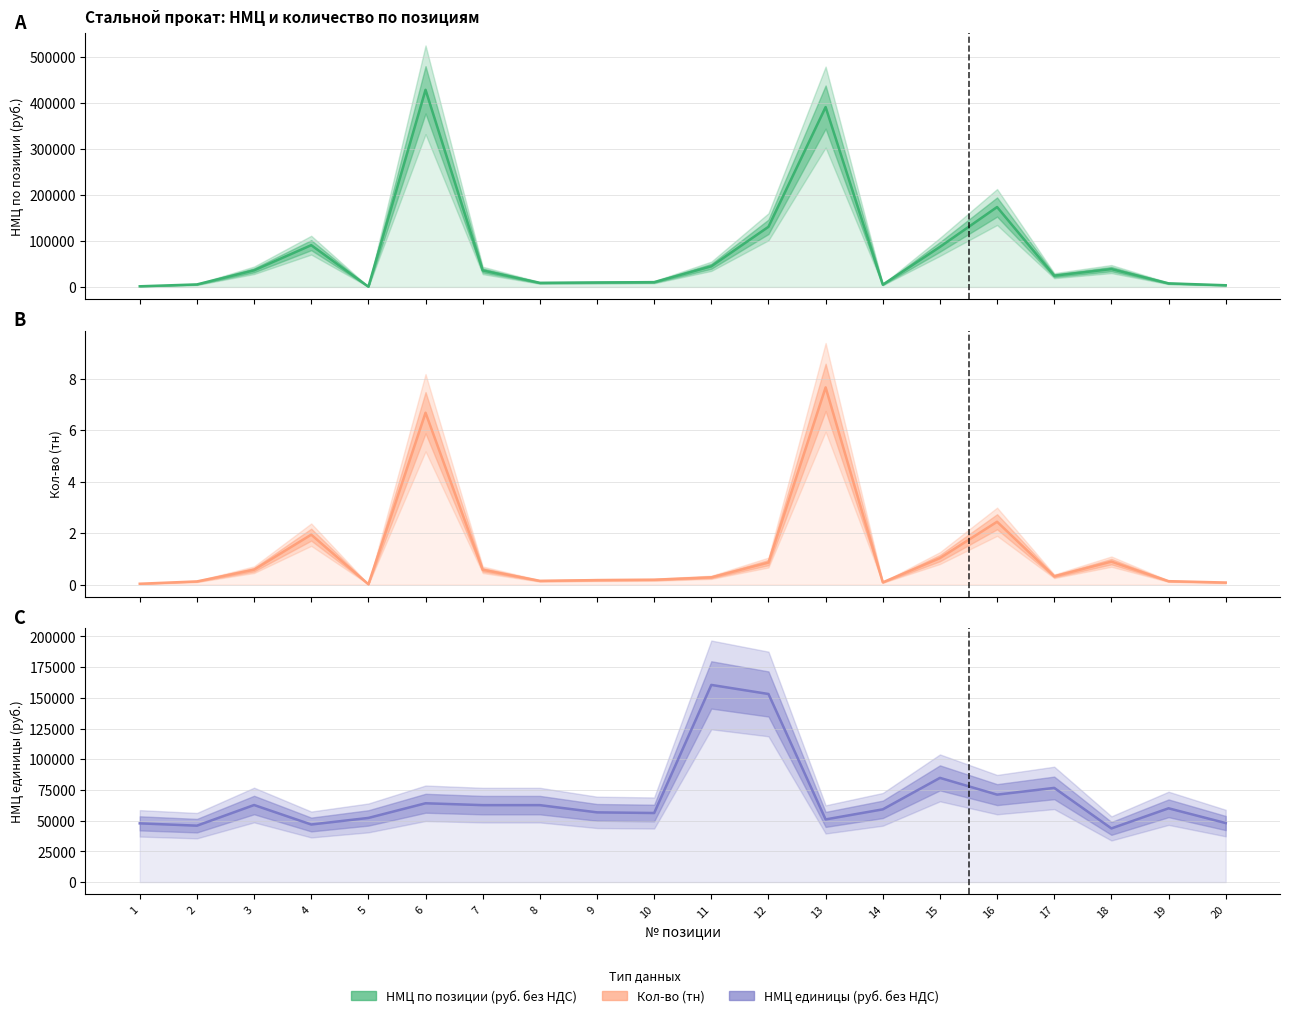

What is the total value across all series at 16?

244894.4